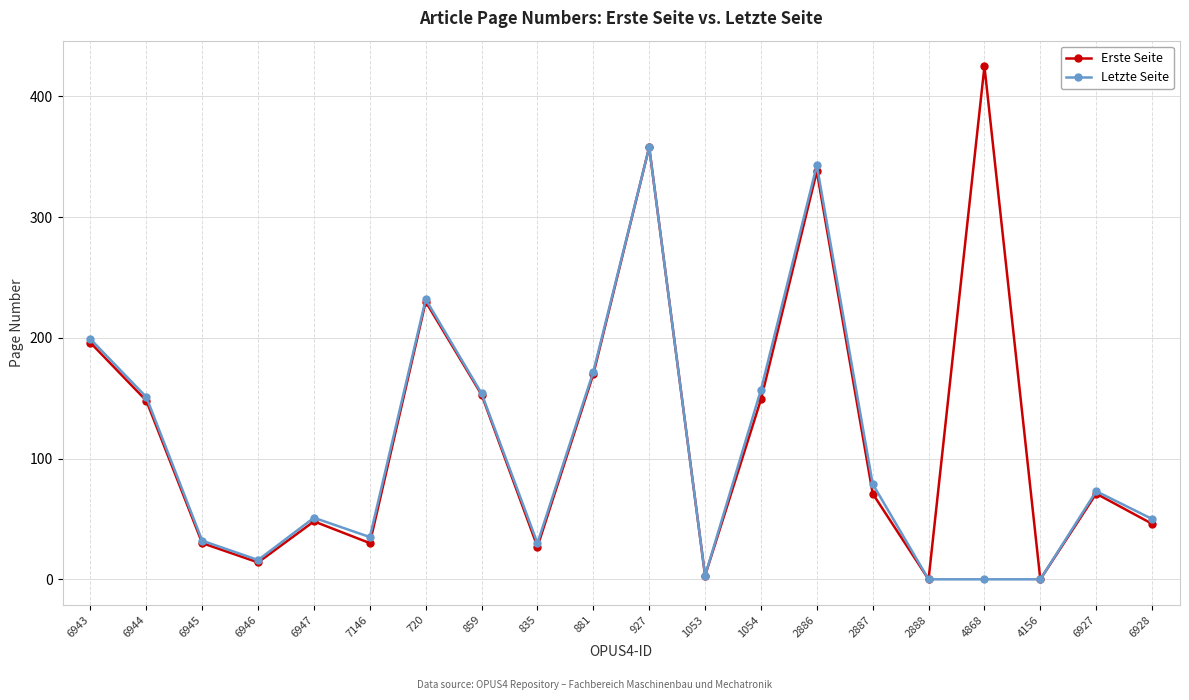

What is the spread (max minus min) of values at 835?

3